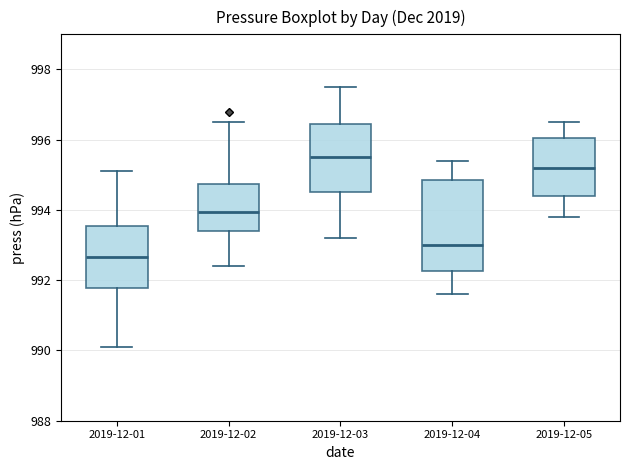

Which box has the highest median line?

2019-12-03